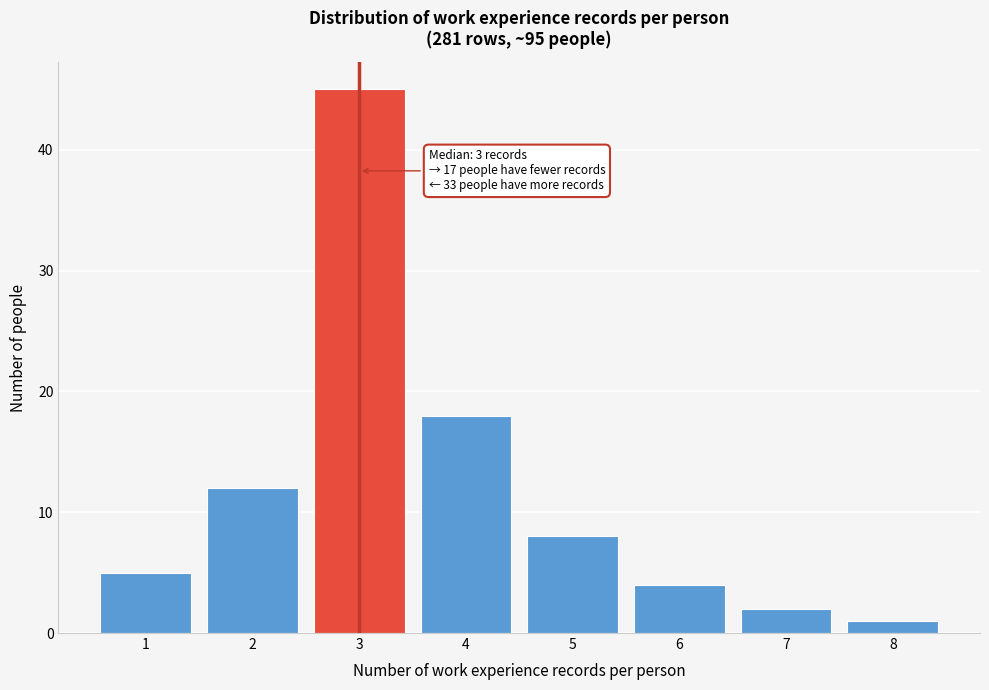

Reading left to right, transcribe all the data shown in this chart.

1=5	2=12	3=45	4=18	5=8	6=4	7=2	8=1